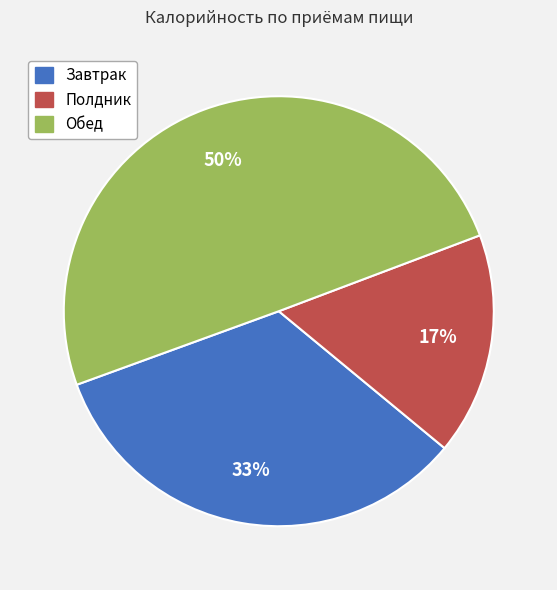

Rank the categories by value from lowest to highest.

Полдник, Завтрак, Обед